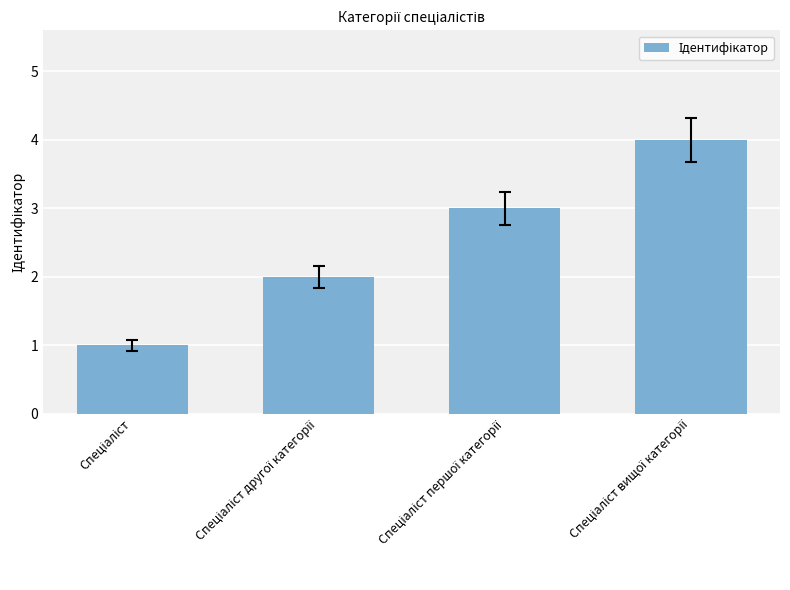

What is the maximum value shown in the chart?

4